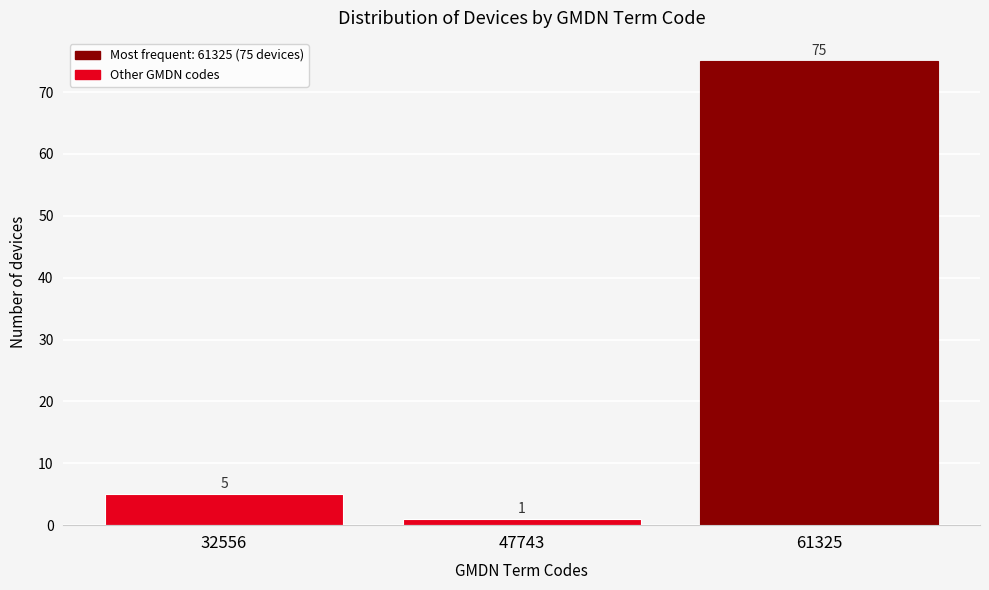

Reading left to right, what are all the values shown in this chart?

5	1	75